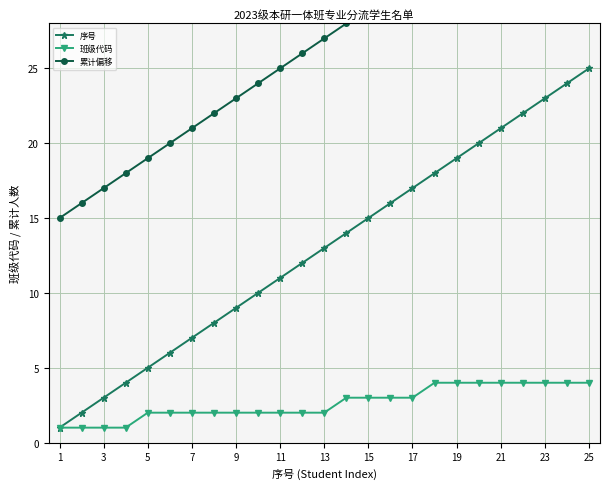

True or false: 班级代码 has a value of 2 at 13.

True